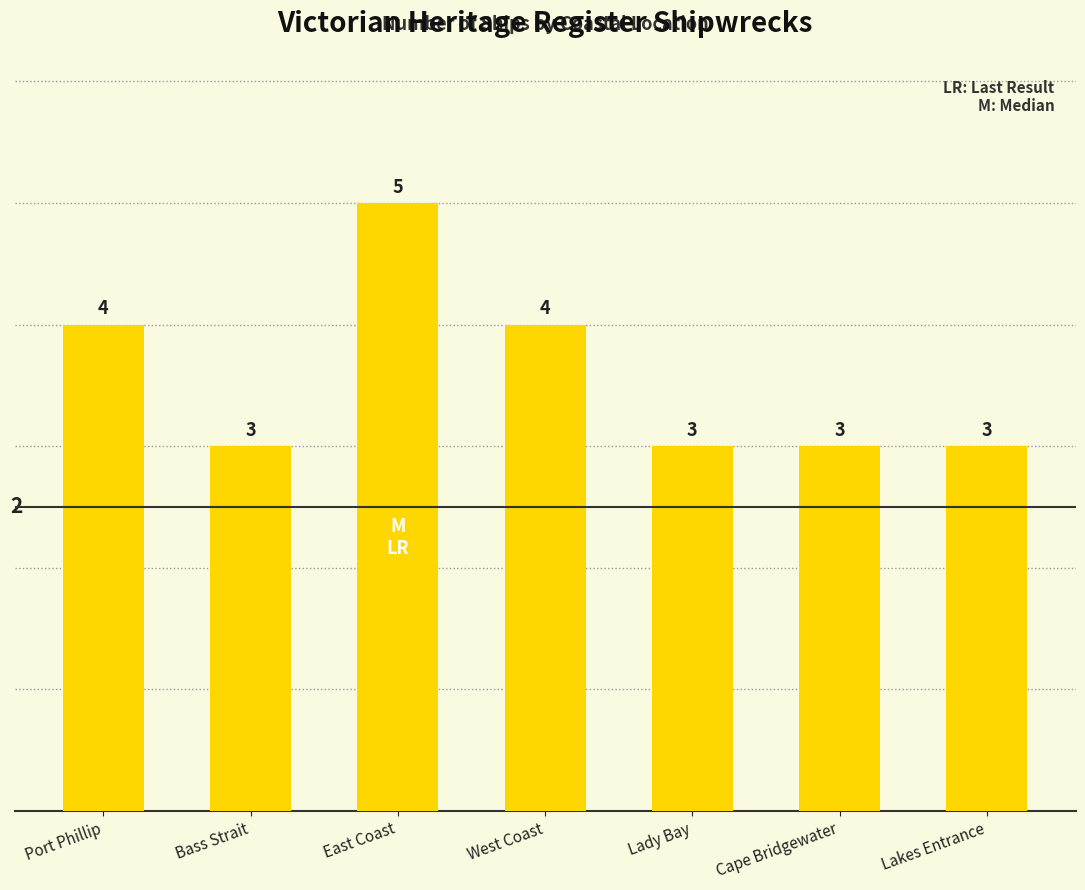

Reading left to right, what are all the values shown in this chart?

4	3	5	4	3	3	3